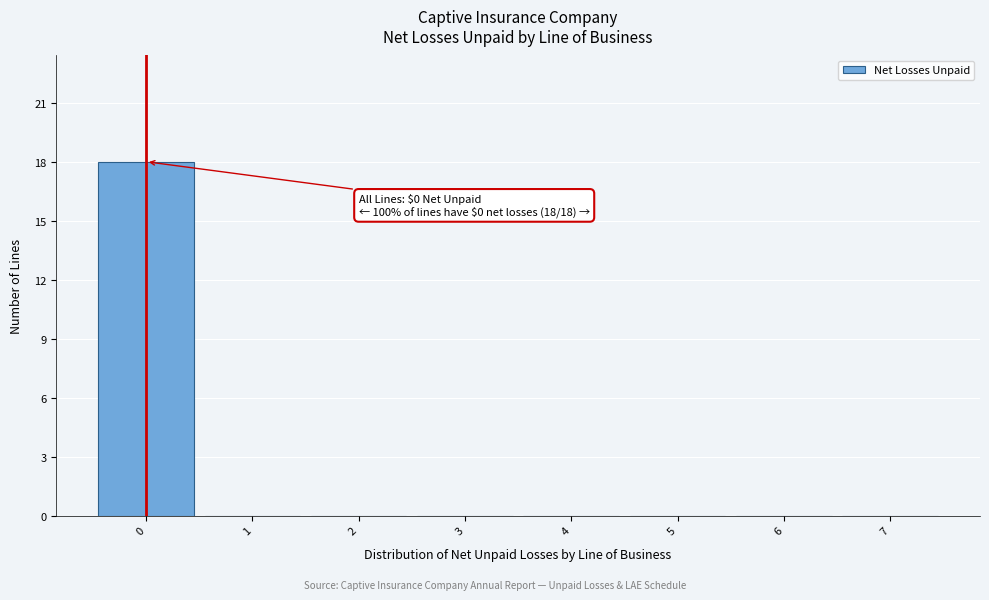

Which range on the x-axis has the tallest bar?

-0.5 to 0.5